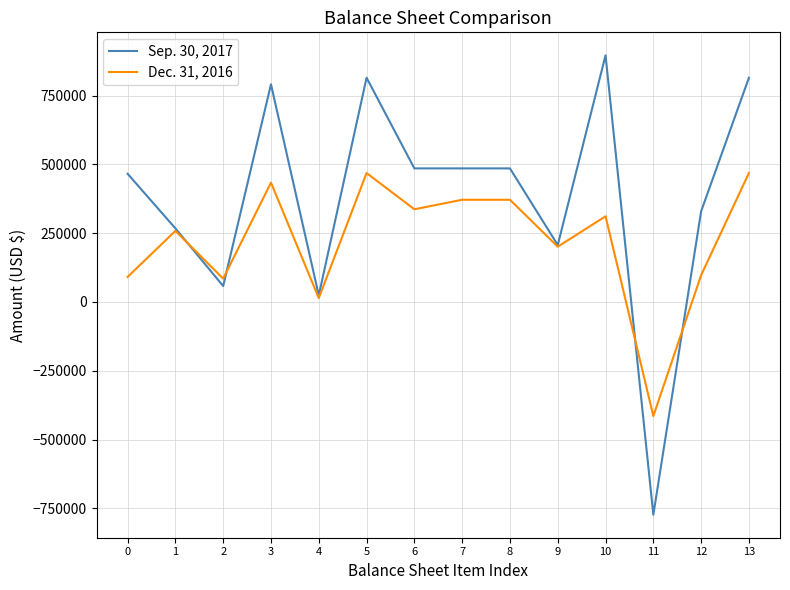

The Sep. 30, 2017 series shows 790870 at 3. True or false?

True